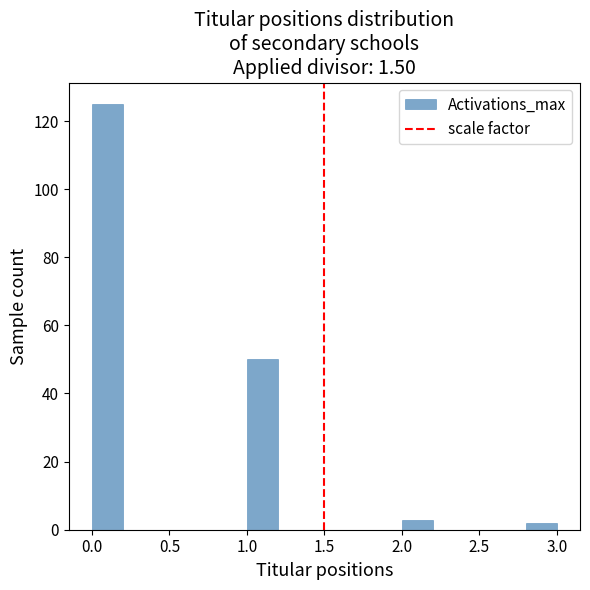

Which range on the x-axis has the tallest bar?

0.0 to 0.2